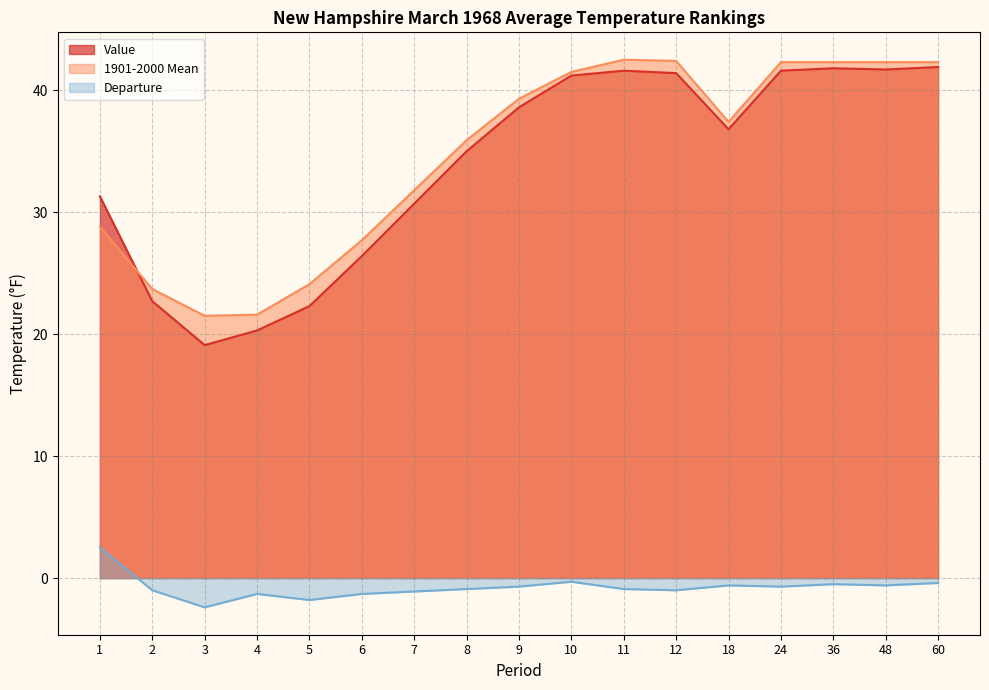

What is the lowest value of the 1901-2000 Mean series?

21.5